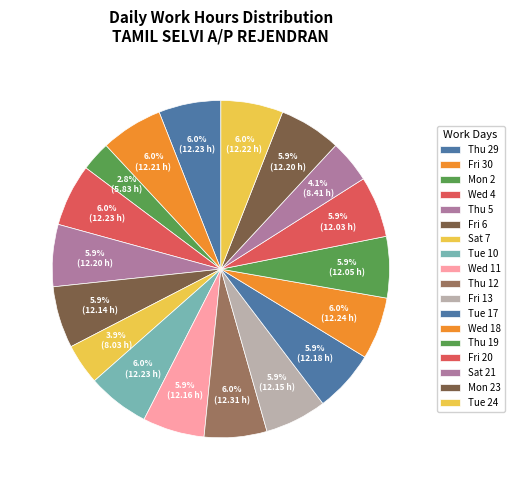

How many slices are in this pie chart?

18